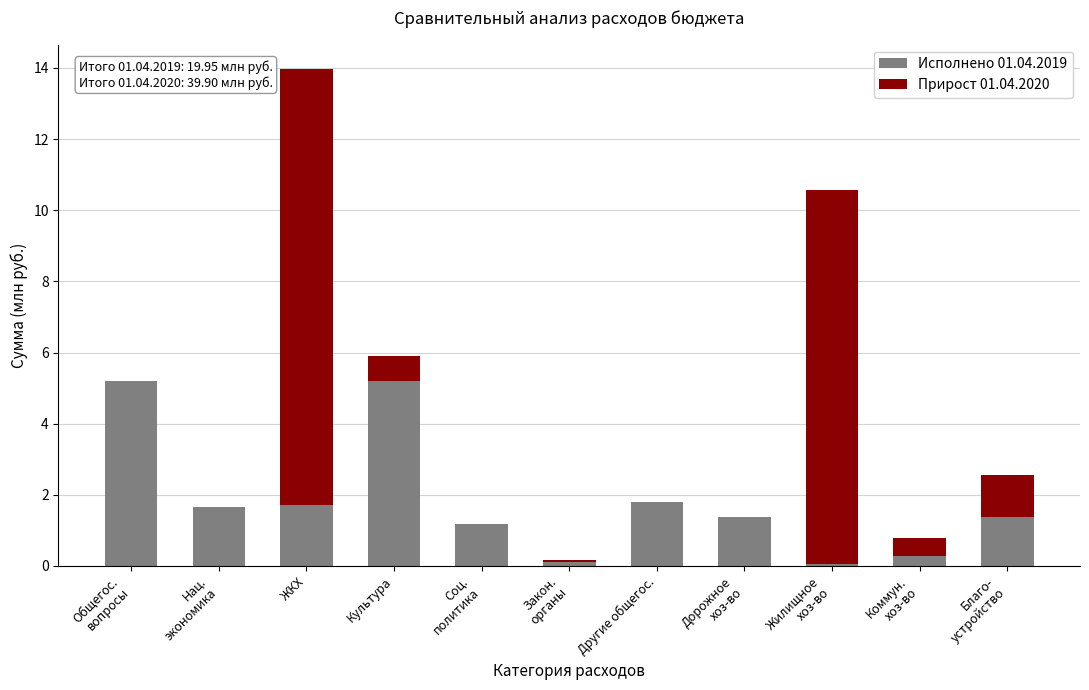

The Исполнено 01.04.2019 series shows 0.5 at ЖКХ. True or false?

False